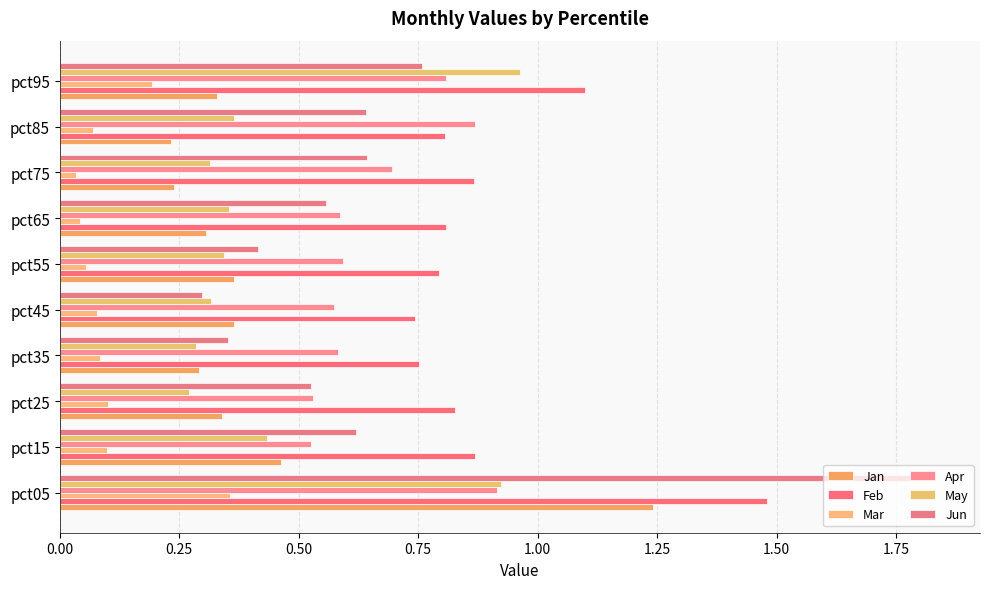

What is the maximum value shown in the chart?

1.8